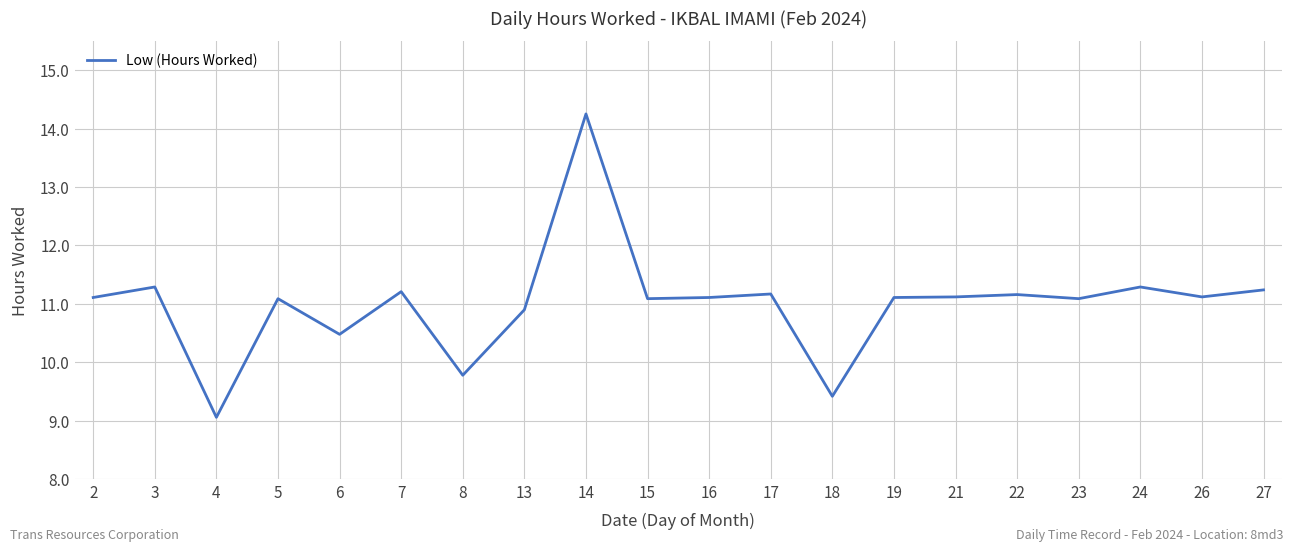

Does the chart have visible grid lines?

Yes